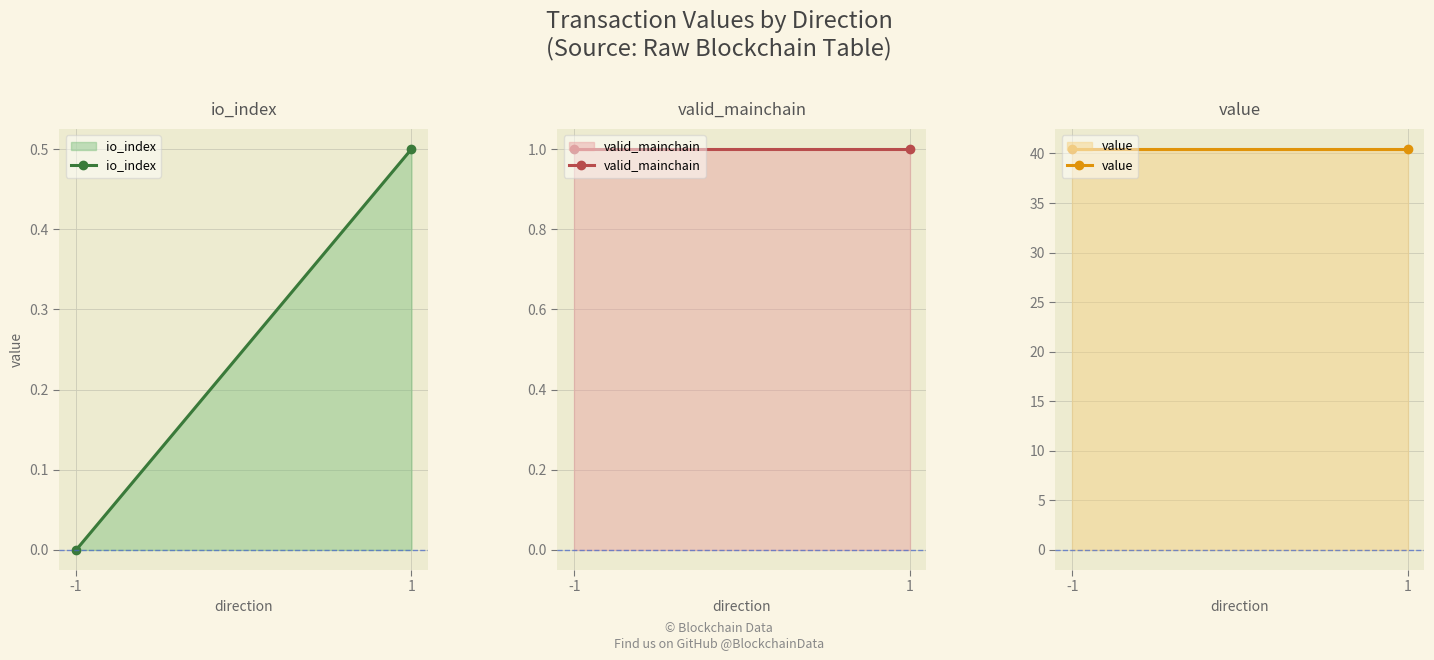

Where is io_index nearest to the value 0?

-1